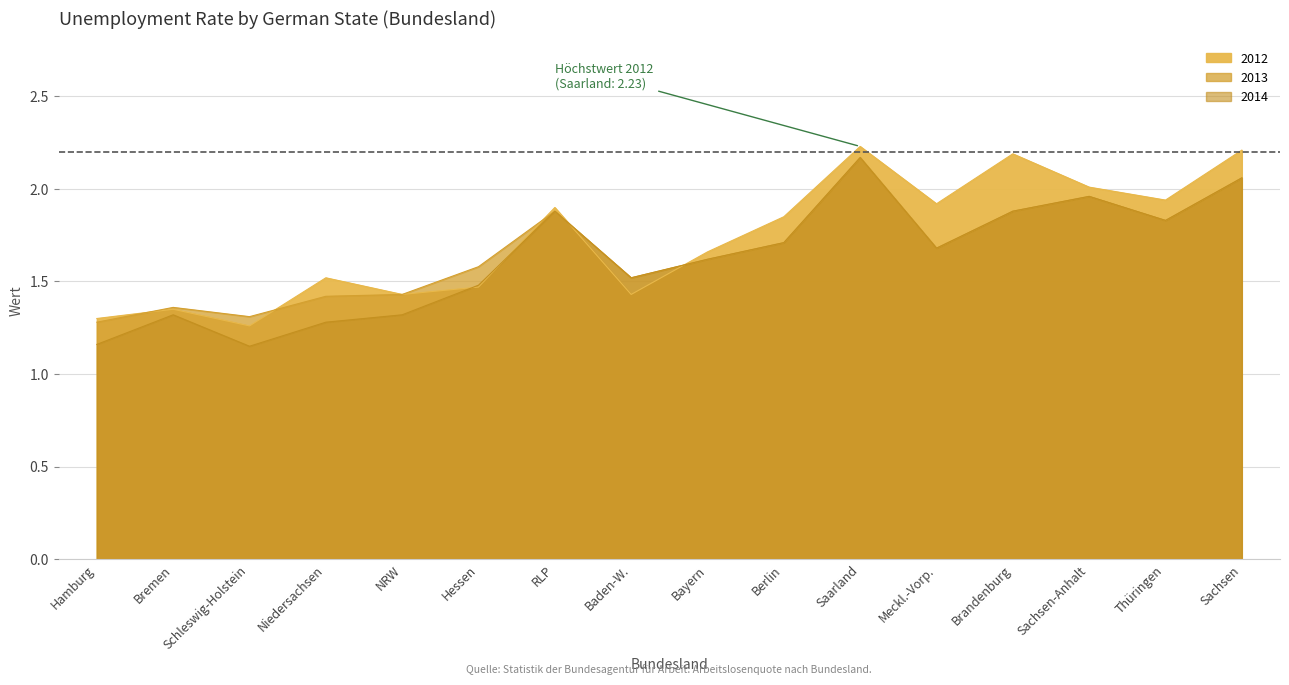

True or false: 2014_line and 2013_line intersect in this chart.

False